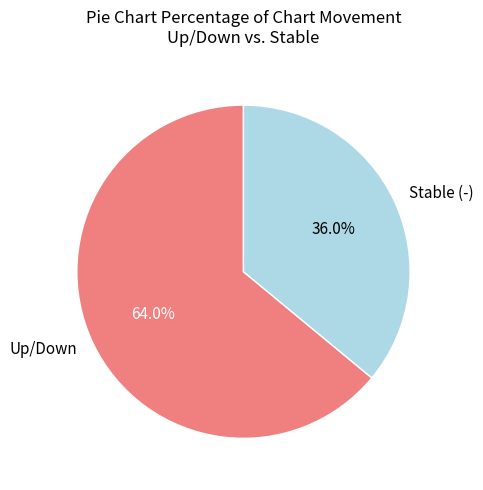

Rank the categories by value from lowest to highest.

Stable (-), Up/Down